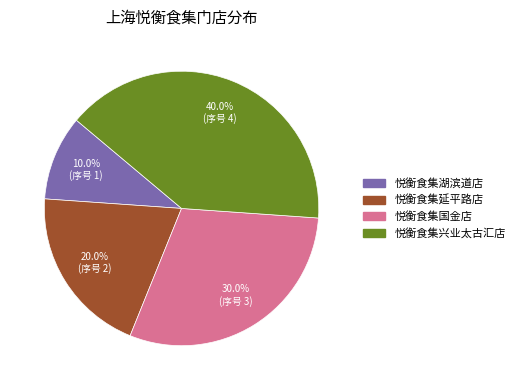

Do 悦衡食集延平路店 and 悦衡食集兴业太古汇店 together represent more than half of the pie?

Yes